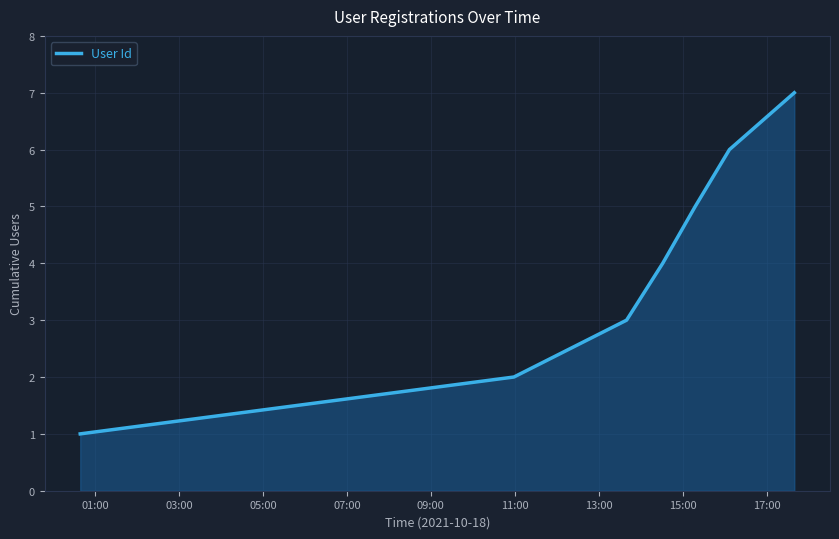

How many lines are shown in the chart?

1